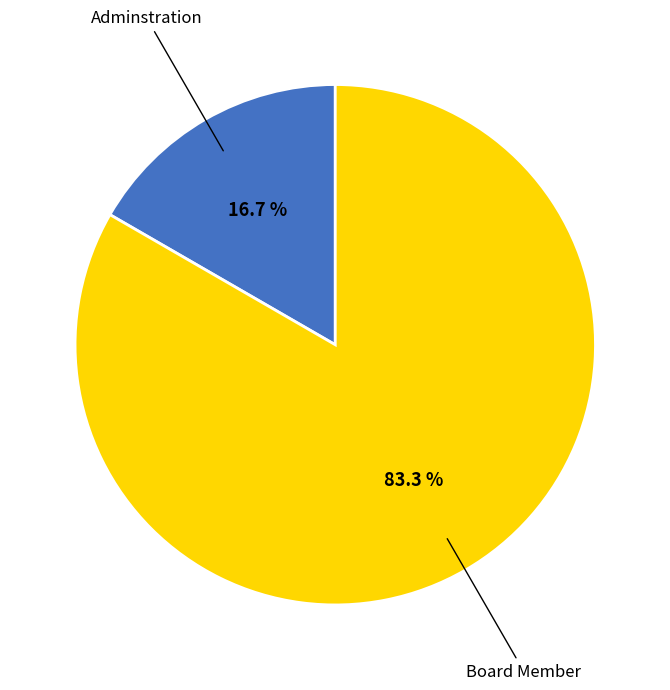

Is there any slice that represents more than half of the pie?

Yes